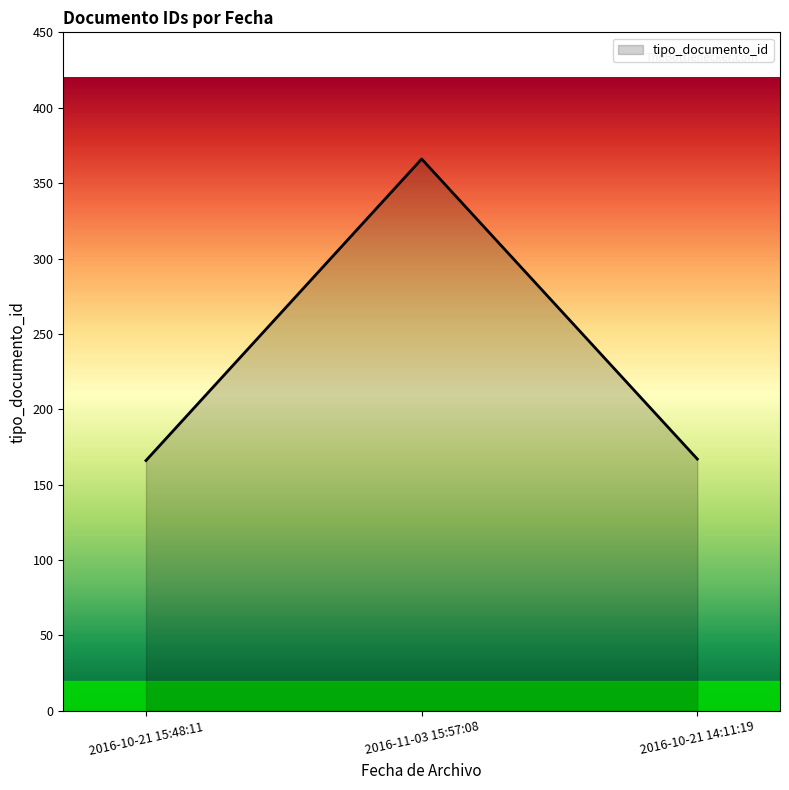

What is the difference between the values at 2016-10-21 14:11:19 and 2016-11-03 15:57:08?

199